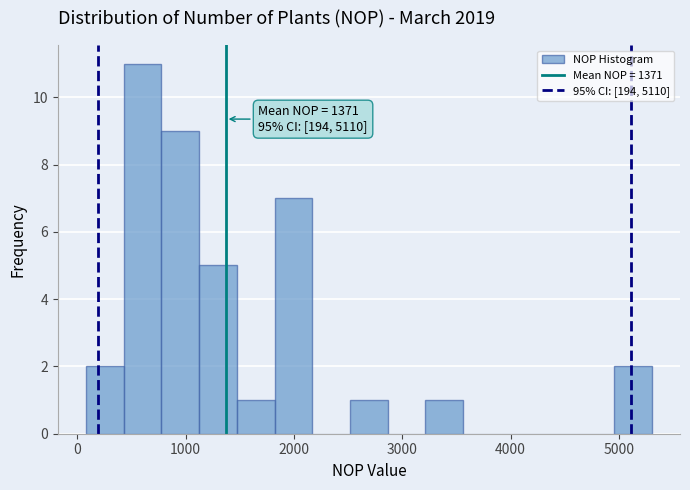

Around what value on the x-axis is the tallest bar? Give the approximate position of its centre, as read against the axis.

600